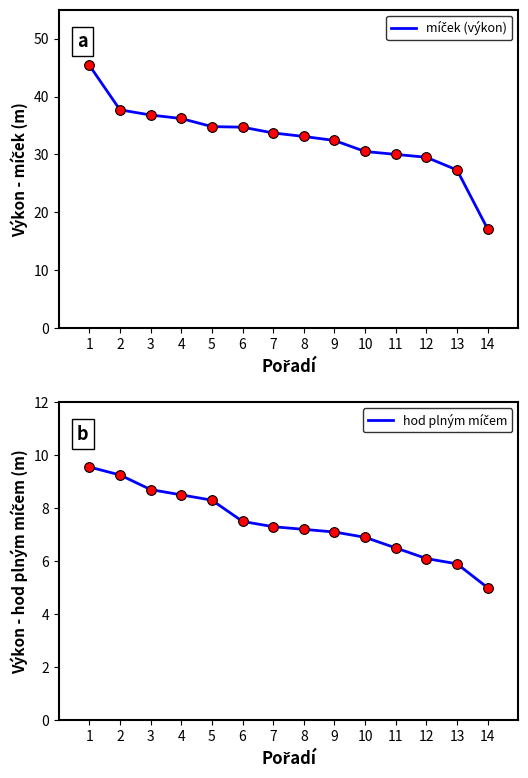

How many data points in míček (výkon) are less than 33?

6